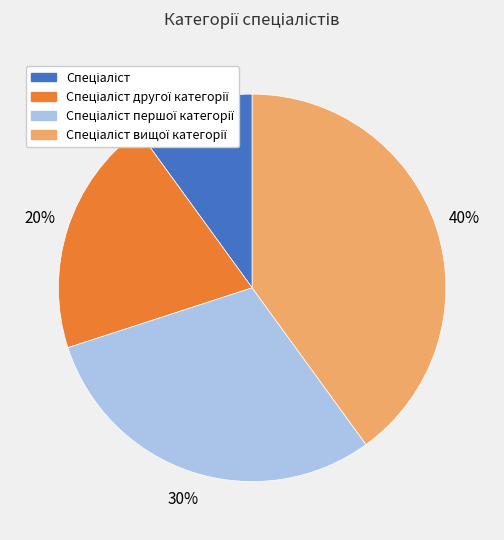

Does any single category account for the majority?

No